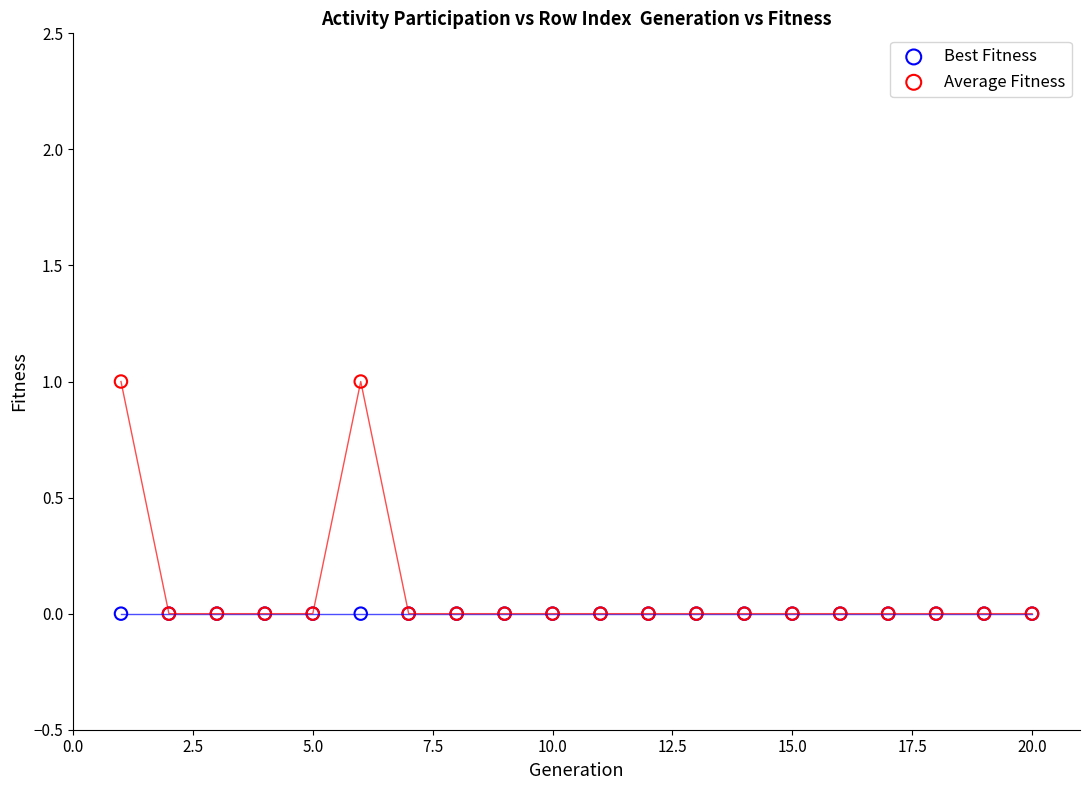

Which series reaches the maximum Y coordinate?

Average Fitness